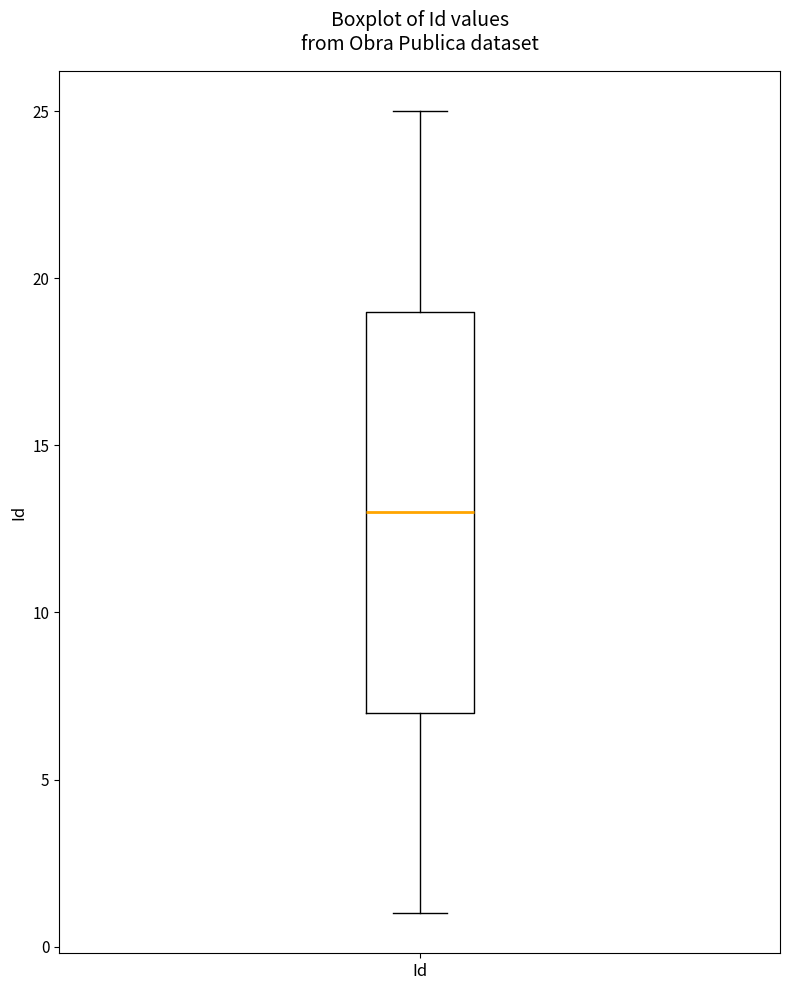

Where is the upper edge of the box for Id on the y-axis? The values are not printed on the chart, so give them approximately, as read against the axis.

19